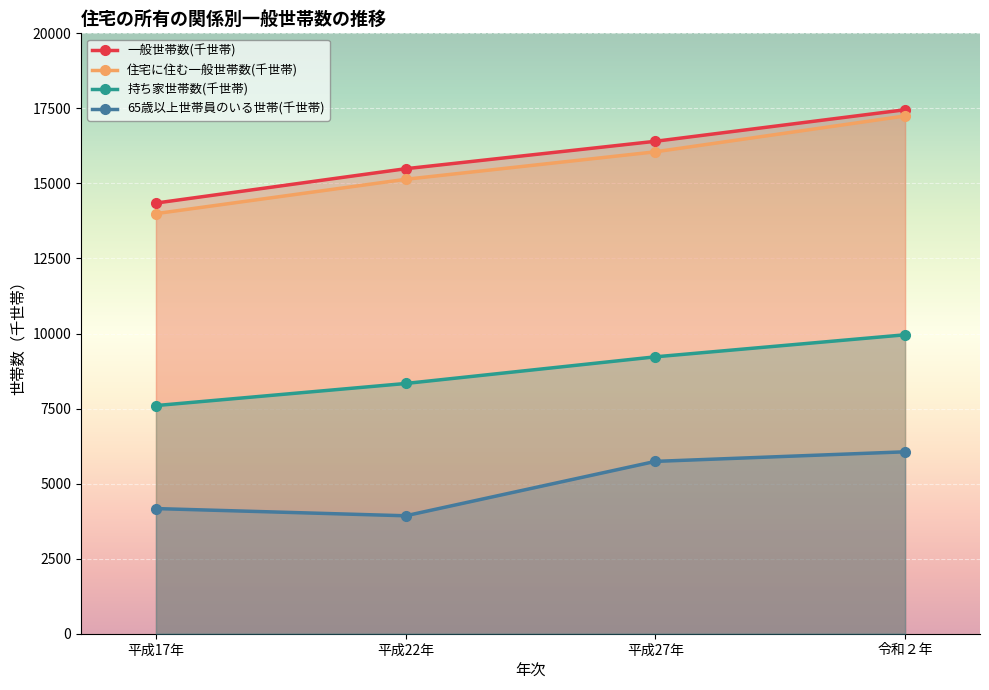

True or false: 一般世帯数(千世帯) has a value of 4070 at 平成27年.

False